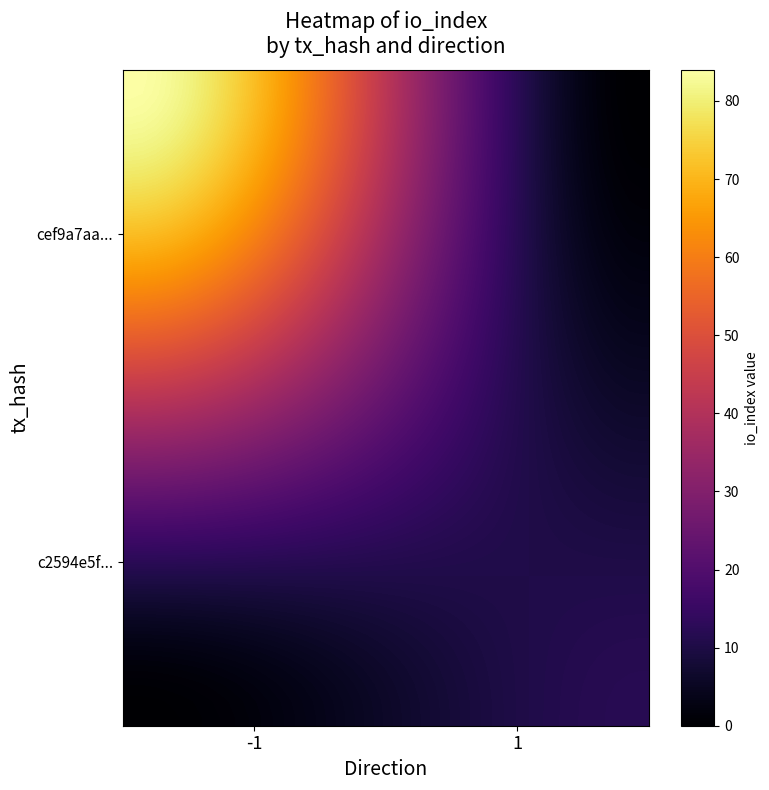

At how many categories does at least one series exceed 9?

40